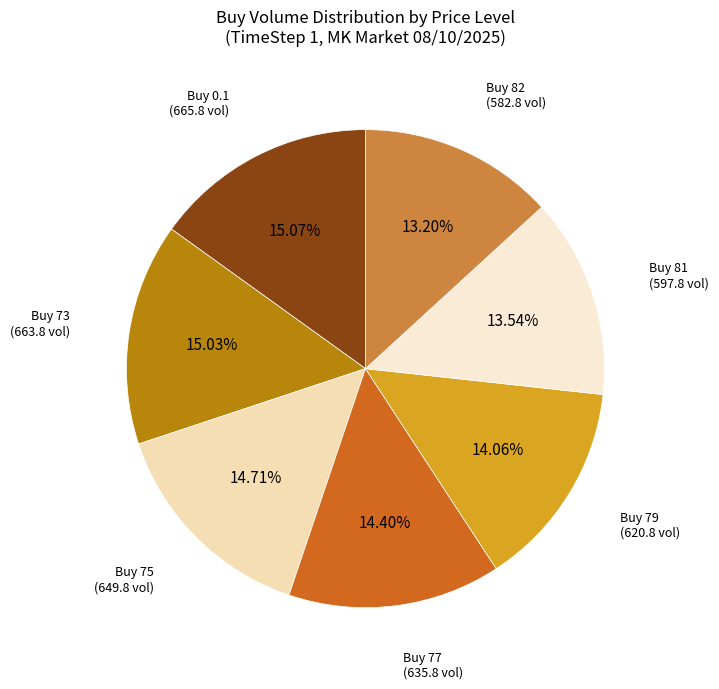

Does Buy 75 (649.8 vol) represent more than half of the total?

No